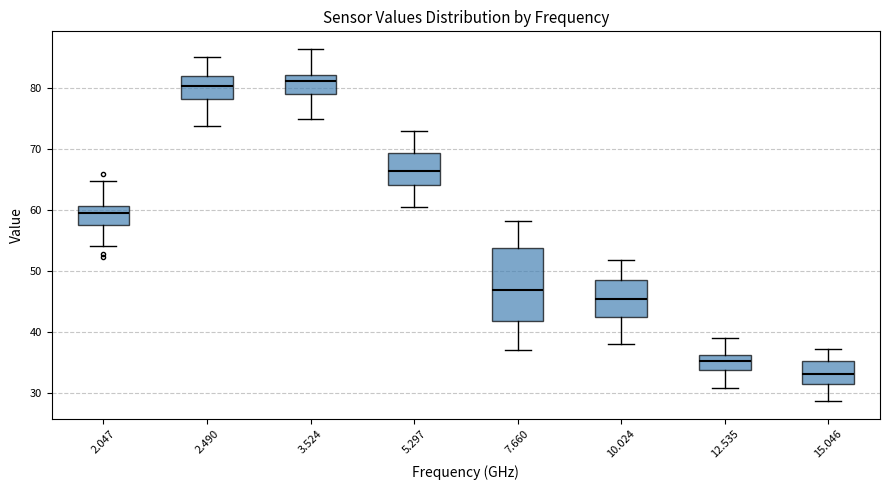

Which box is the tallest, from its lower edge to its upper edge?

7.660